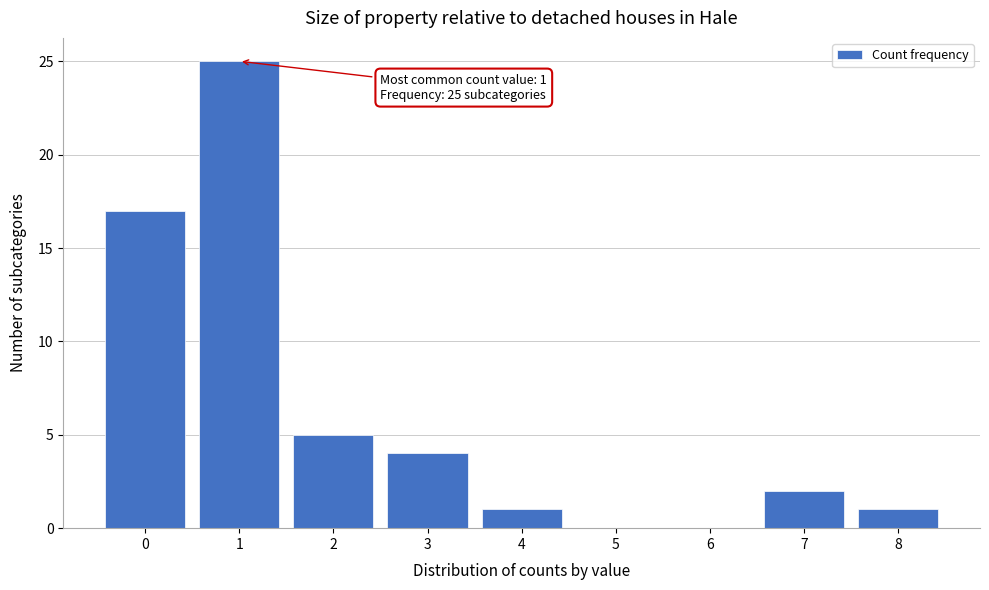

Reading right to left, extract all data points from this chart.

8=1	7=2	6=0	5=0	4=1	3=4	2=5	1=25	0=17